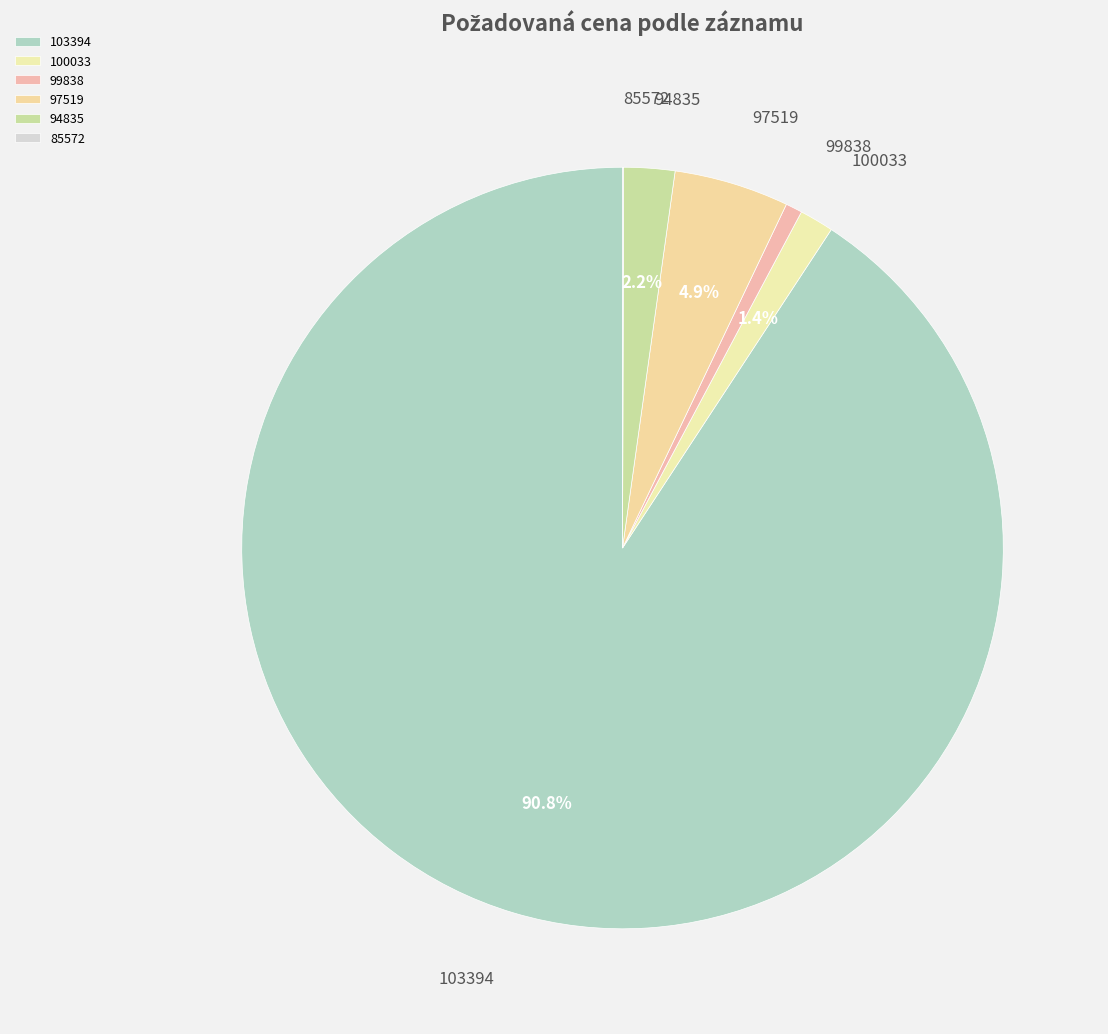

What is the largest slice in the pie chart?

103394